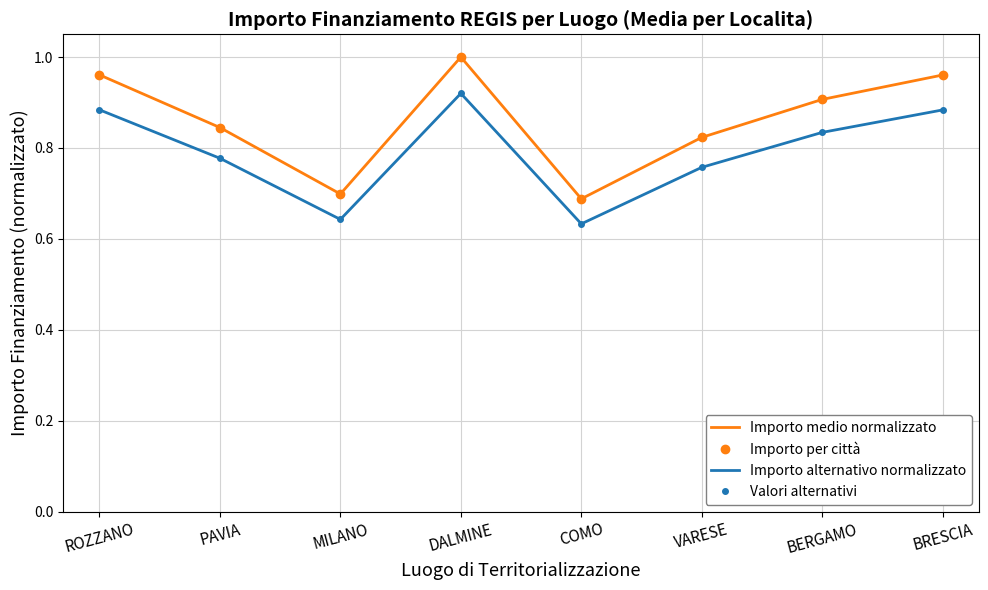

What is the difference between the Importo medio normalizzato values at VARESE and BRESCIA?

0.1